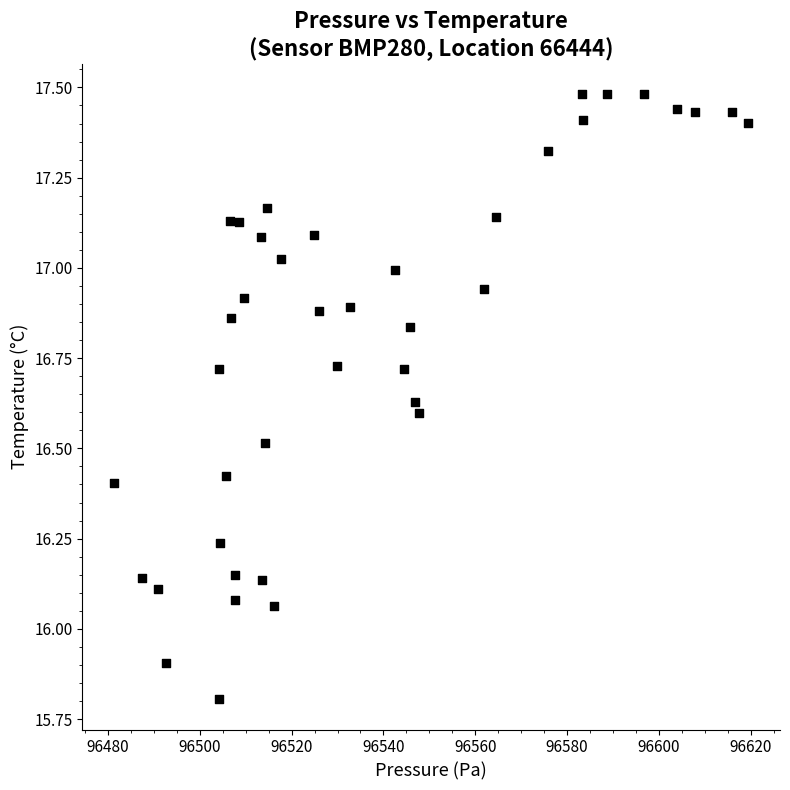

What is the range of Y values (max minus min)?

1.7